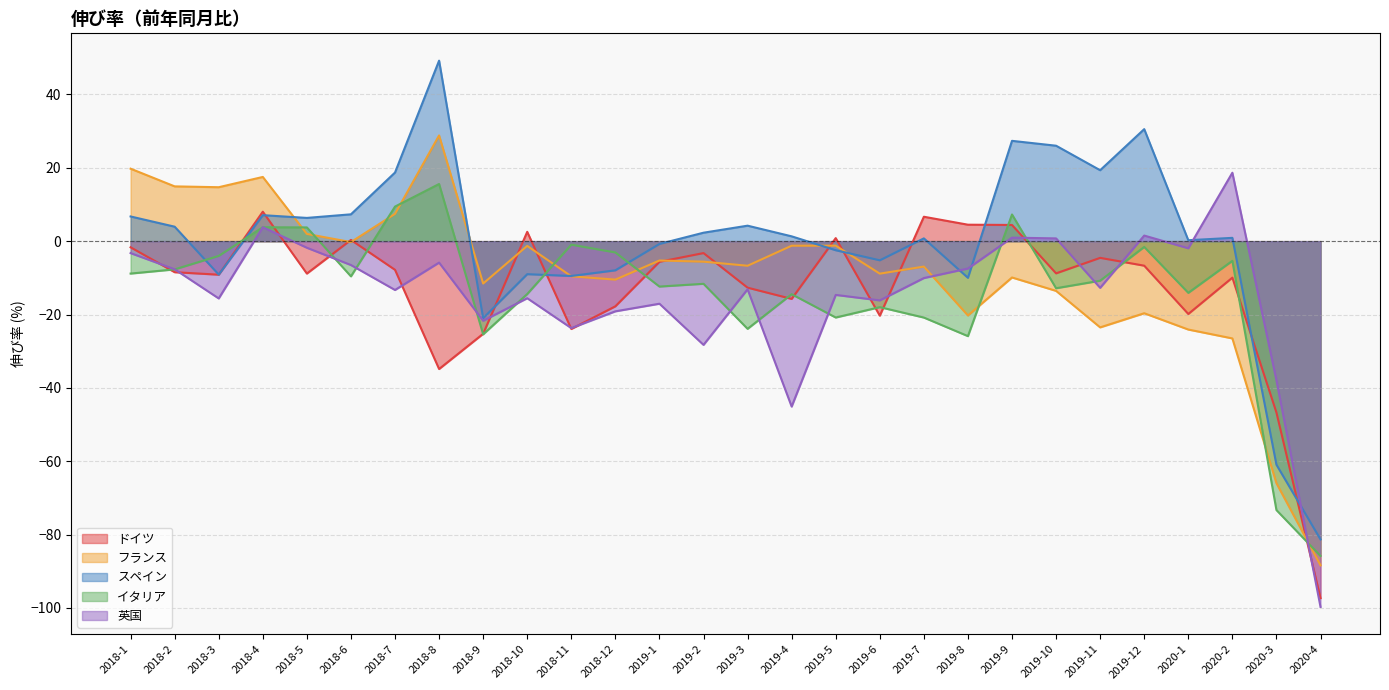

What is the difference between the maximum and minimum values in the イタリア series?

101.4